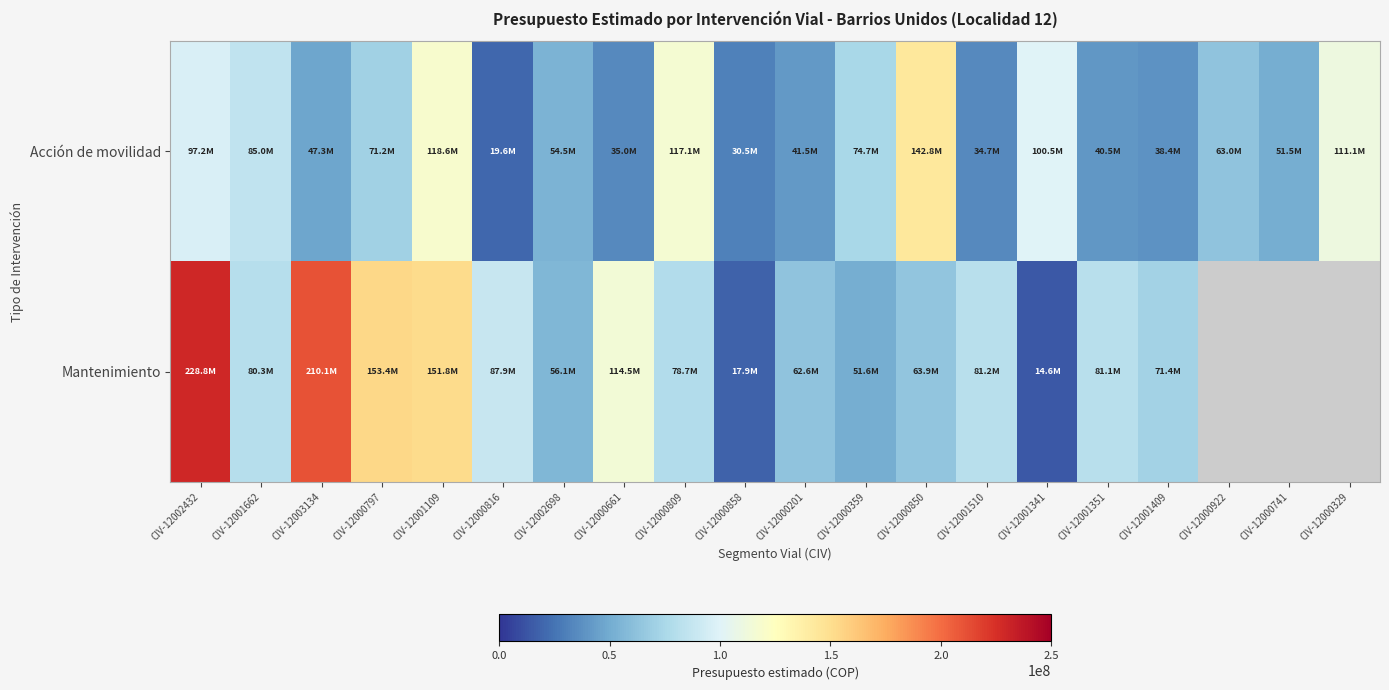

Where is Acción de movilidad nearest to the value 81227614?

CIV-12001662